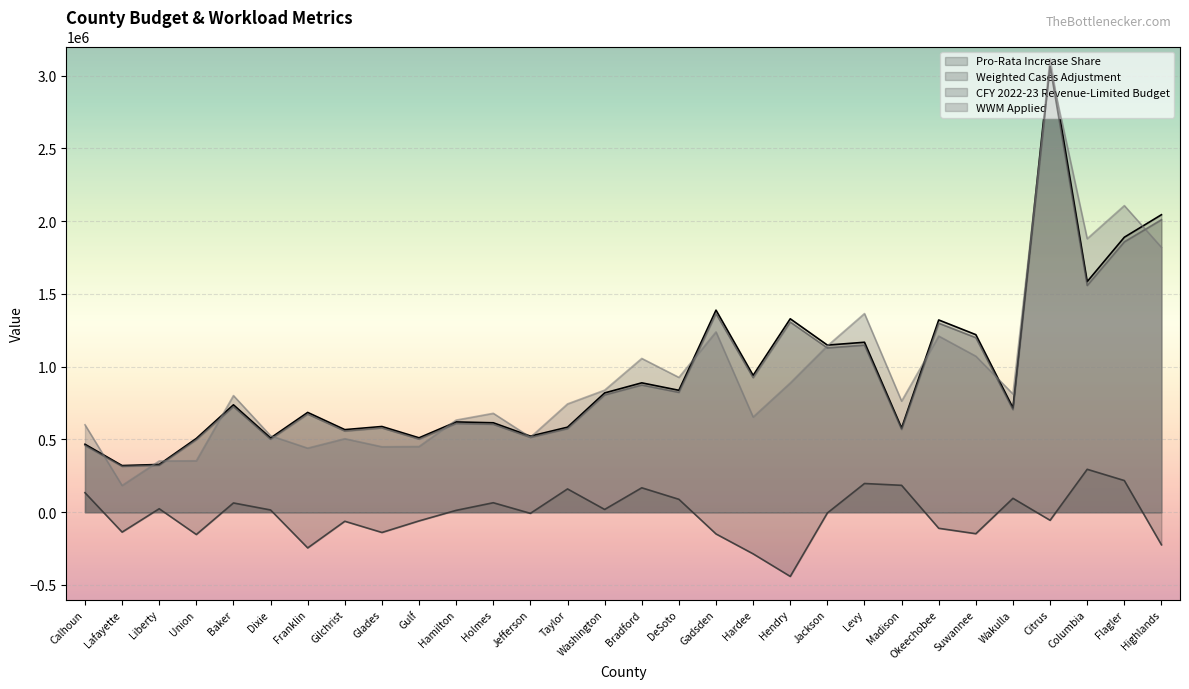

At which category does Weighted Cases Adjustment reach its first local peak?

Liberty